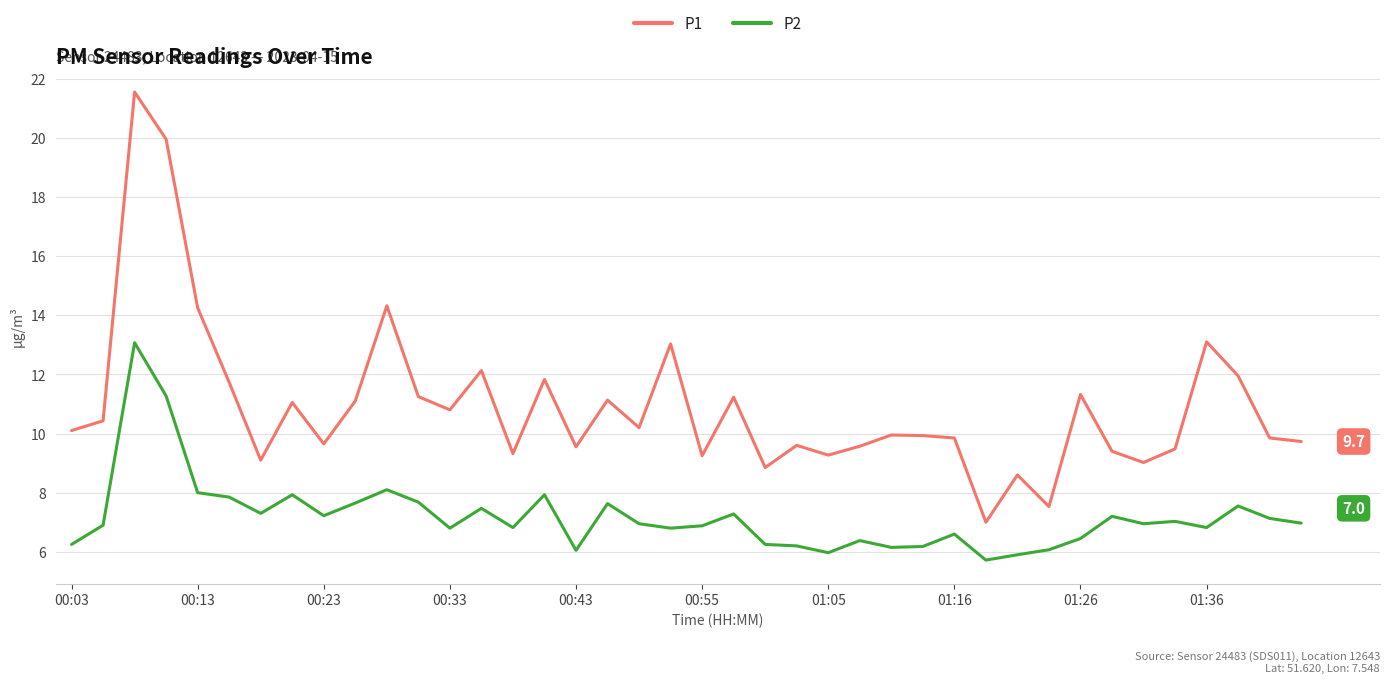

Which series has the largest range (max minus min)?

P1